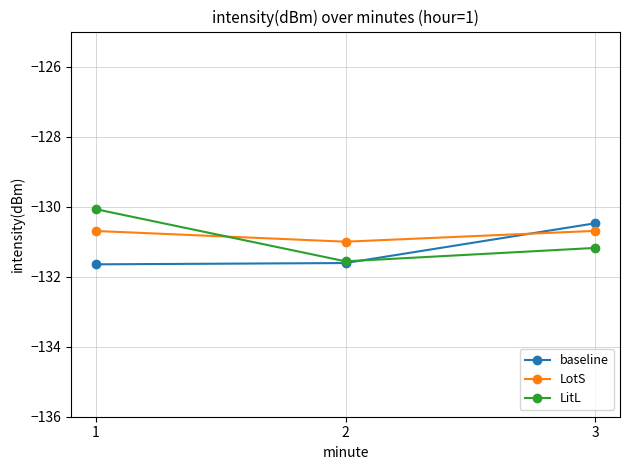

What value does the LitL series have at 3?

-131.2